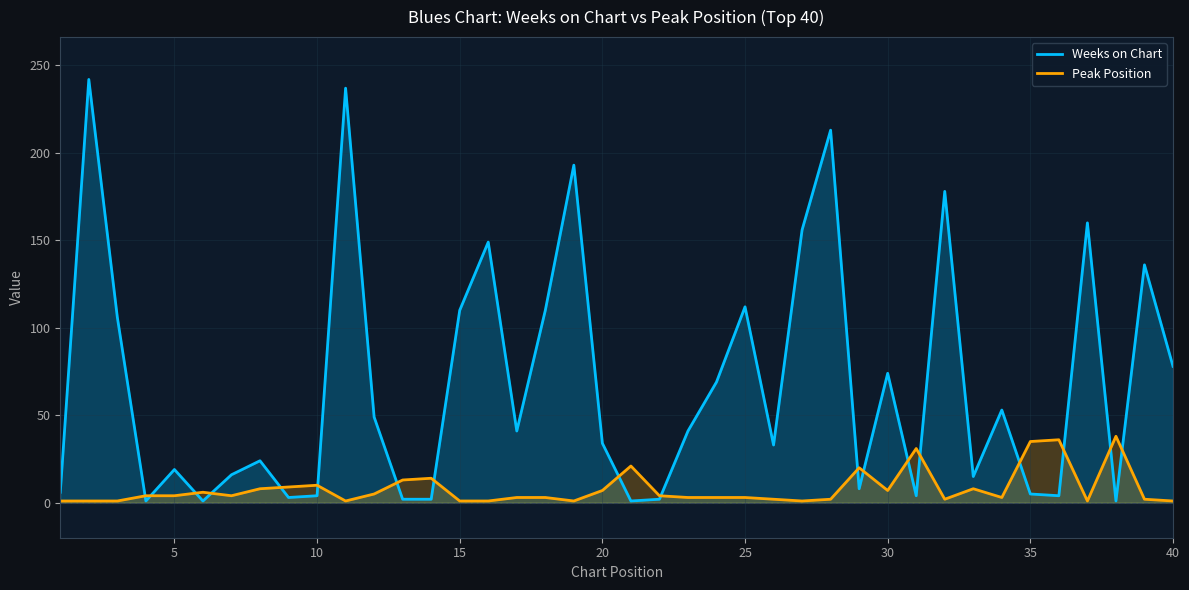

Which series has the largest total across all categories?

Weeks on Chart